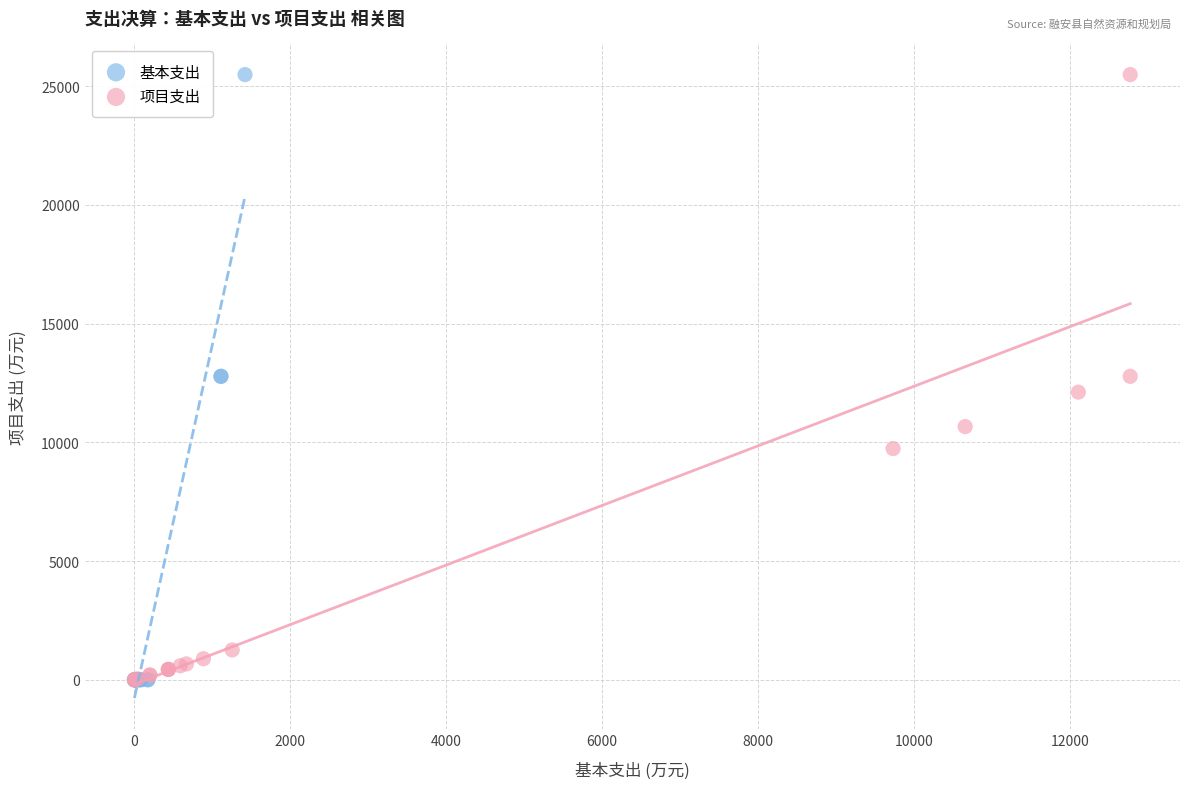

Which series has the largest Y range (max minus min)?

基本支出